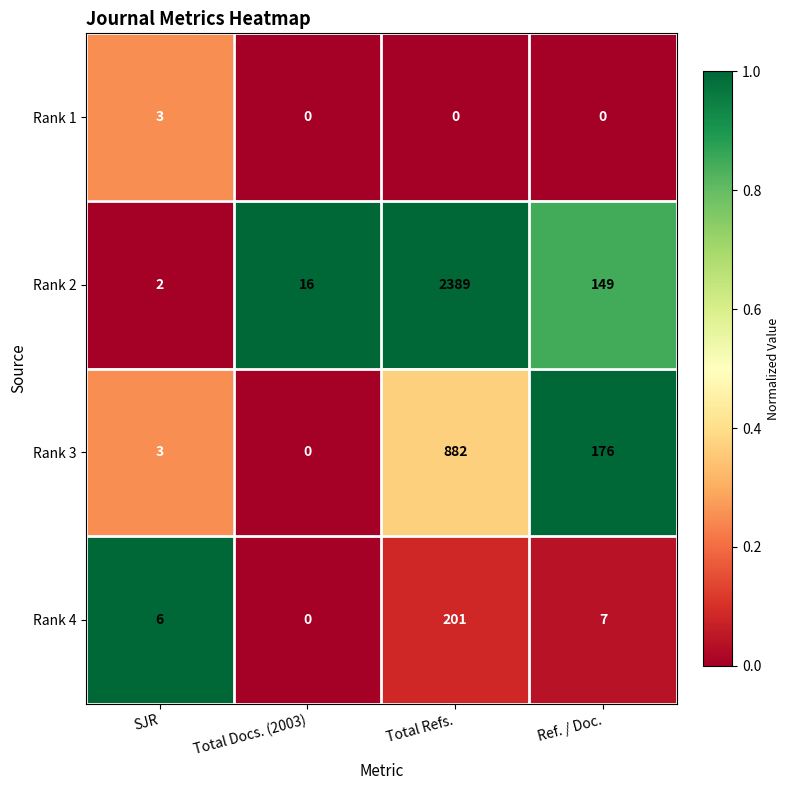

The Rank 4 series shows -122 at Total Docs. (2003). True or false?

False